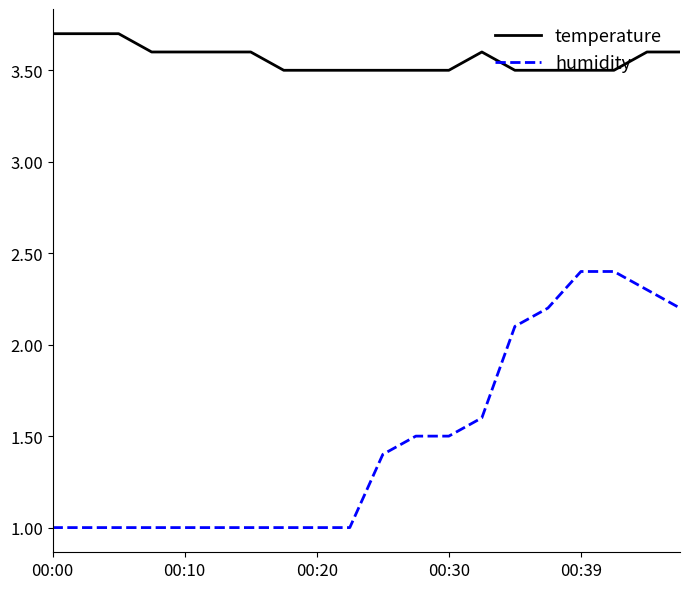

Rank the series by their average value, from lowest to highest.

humidity, temperature